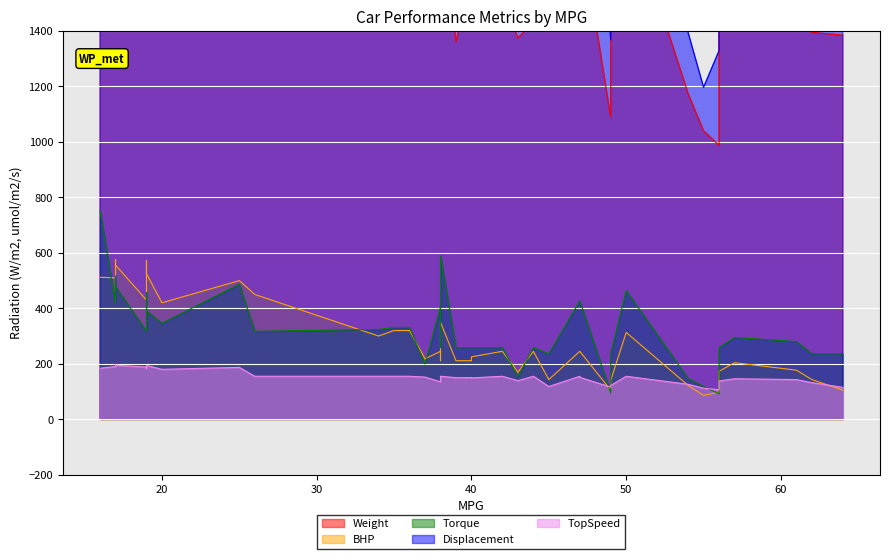

Which category has the highest value in the Torque series?

16